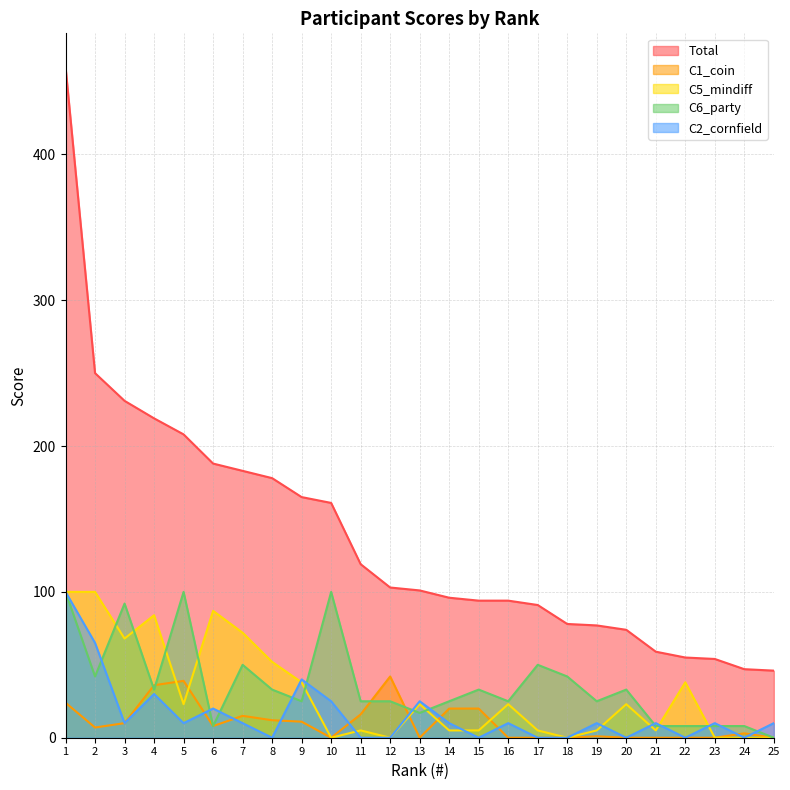

What are all the series names shown in the legend?

Total, C1_coin, C5_mindiff, C6_party, C2_cornfield